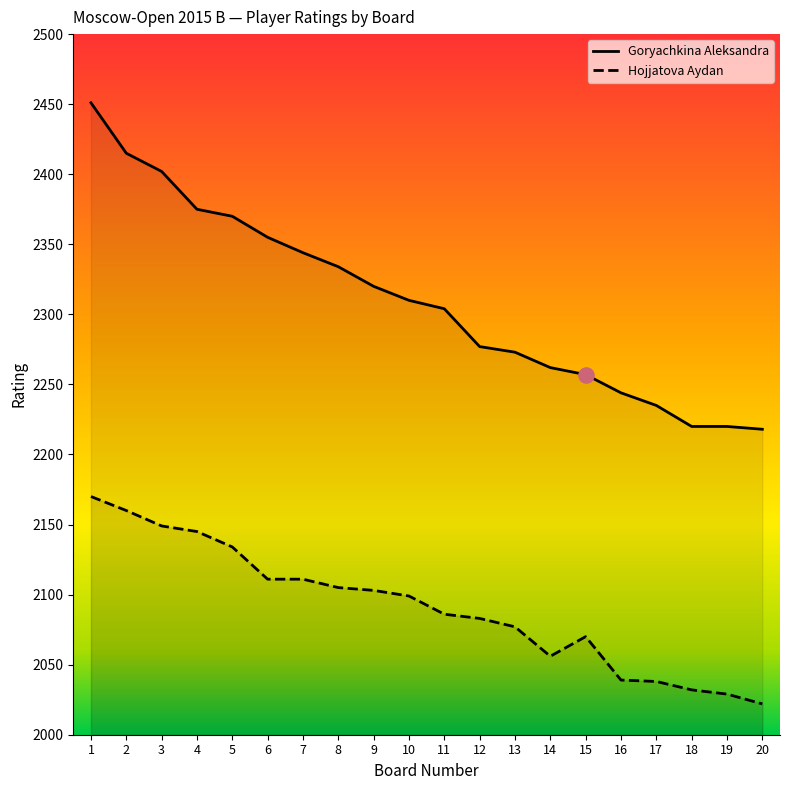

What are all the series names shown in the legend?

Goryachkina Aleksandra, Hojjatova Aydan